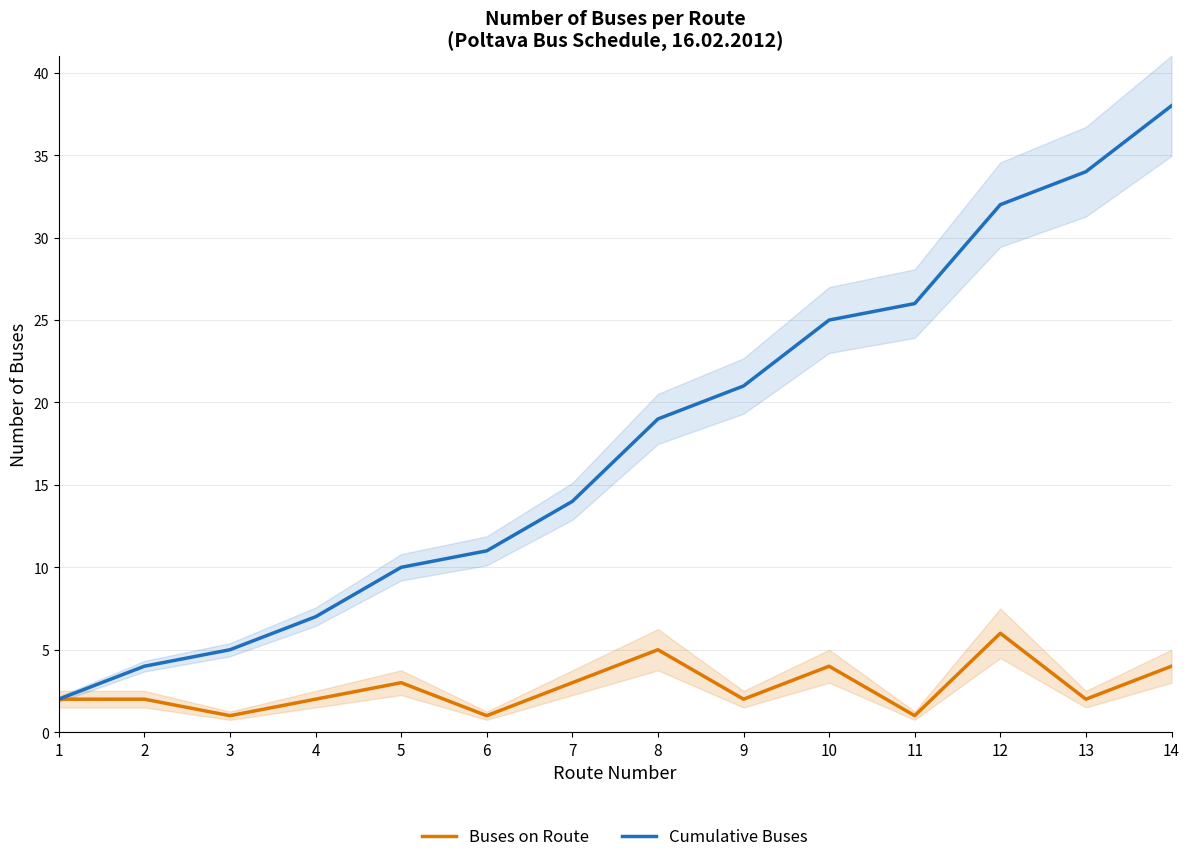

What is the difference between the second highest and second lowest values in the Cumulative Buses series?

30